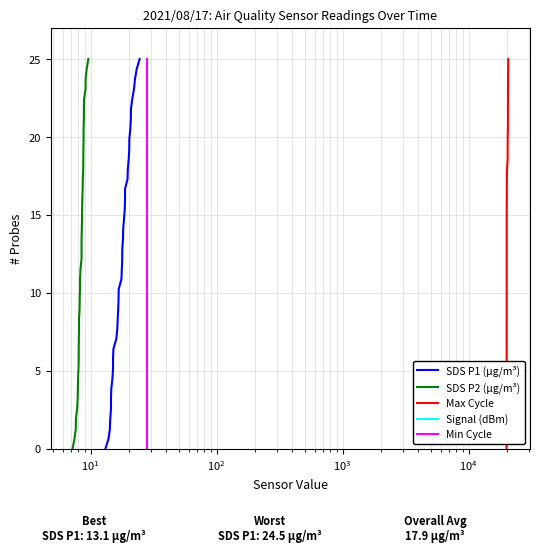

What is the maximum value shown in the chart?

25.0